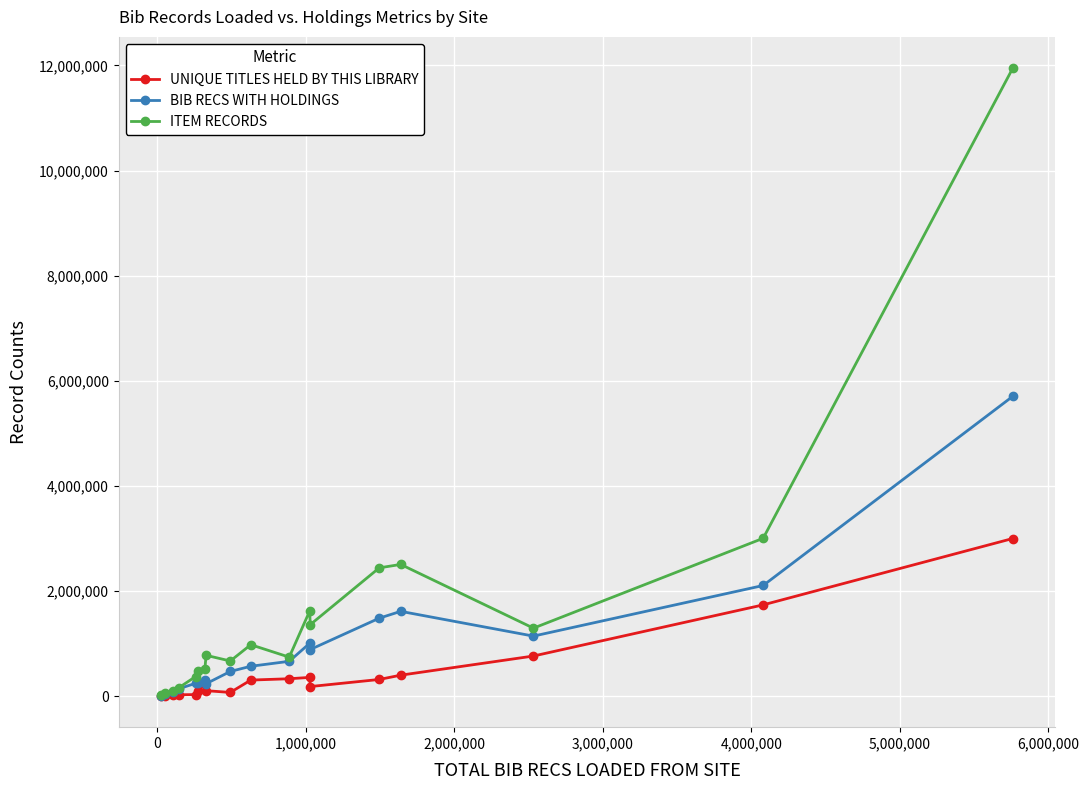

Rank the series by their maximum value, from highest to lowest.

ITEM RECORDS, BIB RECS WITH HOLDINGS, UNIQUE TITLES HELD BY THIS LIBRARY